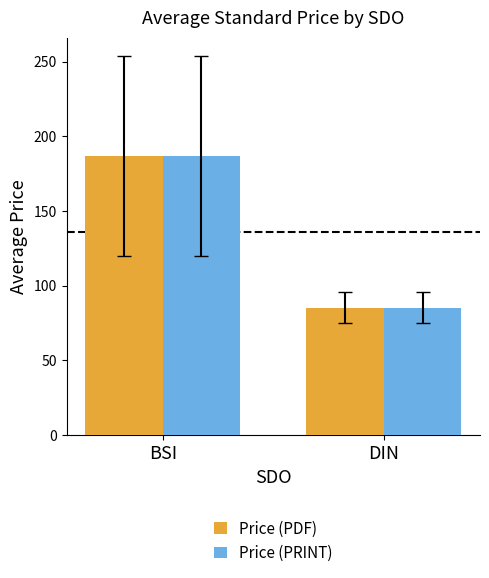

What are all the series names shown in the legend?

Price (PDF), Price (PRINT)